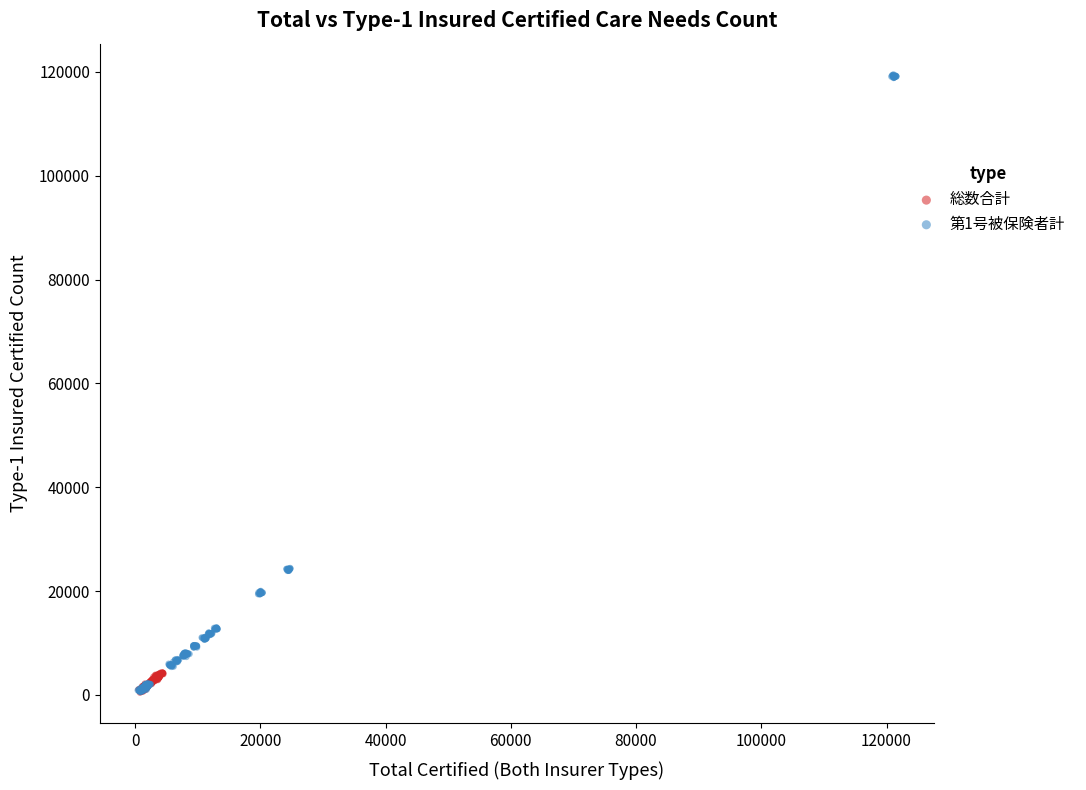

Which series has the widest spread of Y values?

第1号被保険者計